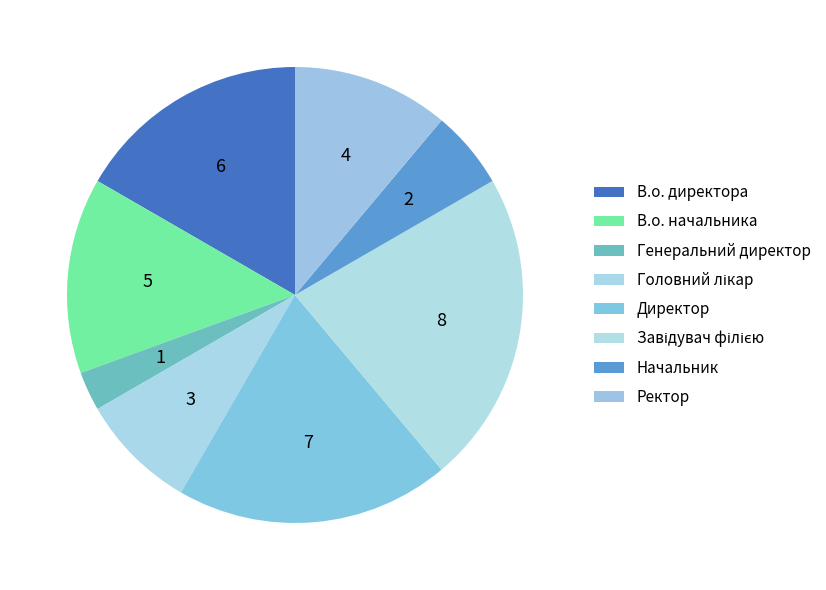

Which slice is the largest?

Завідувач філією